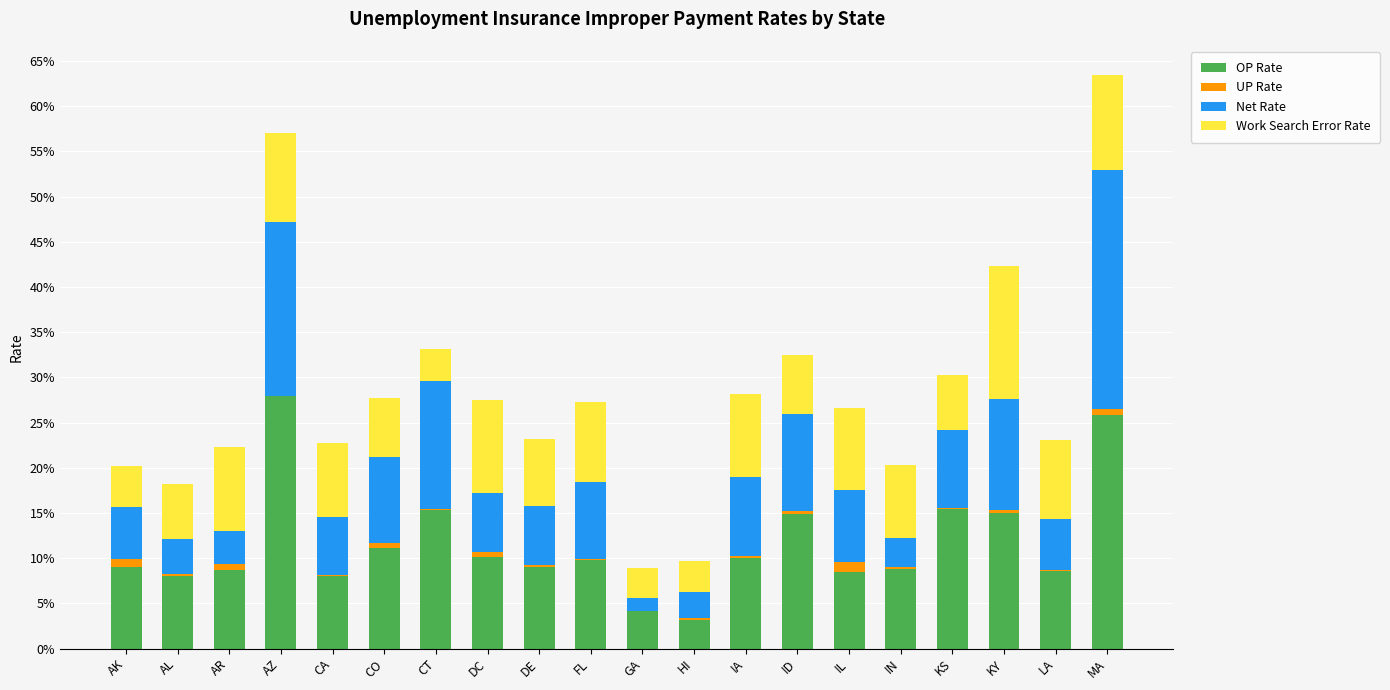

List the labels in order of Net Rate value, largest first.

MA, AZ, CT, KY, ID, CO, IA, KS, FL, IL, DE, DC, CA, AK, LA, AL, AR, IN, HI, GA